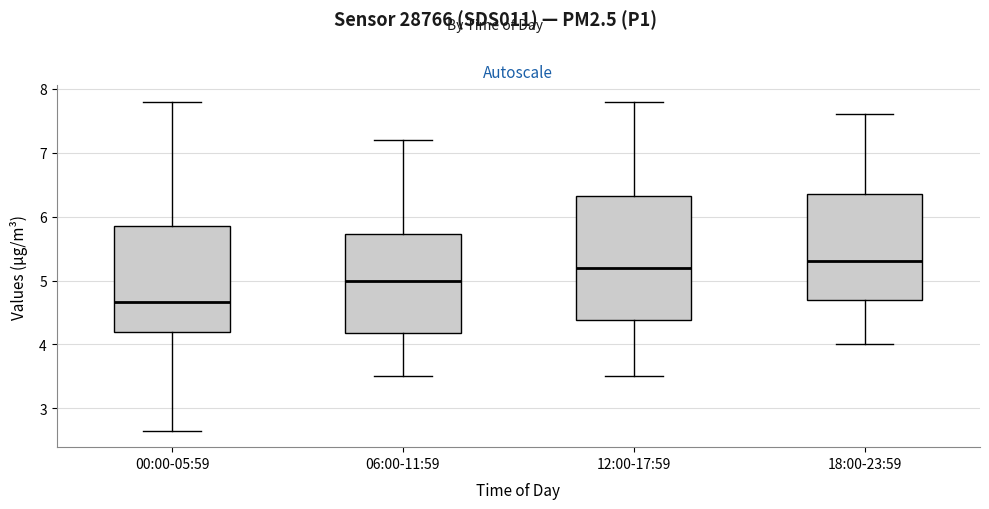

Reading left to right, read every box against the y-axis: the position of its median line, the range the box covers, and the ends of its whiskers. The values are not printed on the chart, so give them approximately, as read against the axis.

00:00-05:59: median 4.7, box 4.2 to 5.9, whiskers 2.7 to 7.8
06:00-11:59: median 5.0, box 4.2 to 5.7, whiskers 3.5 to 7.2
12:00-17:59: median 5.2, box 4.4 to 6.3, whiskers 3.5 to 7.8
18:00-23:59: median 5.3, box 4.7 to 6.4, whiskers 4.0 to 7.6